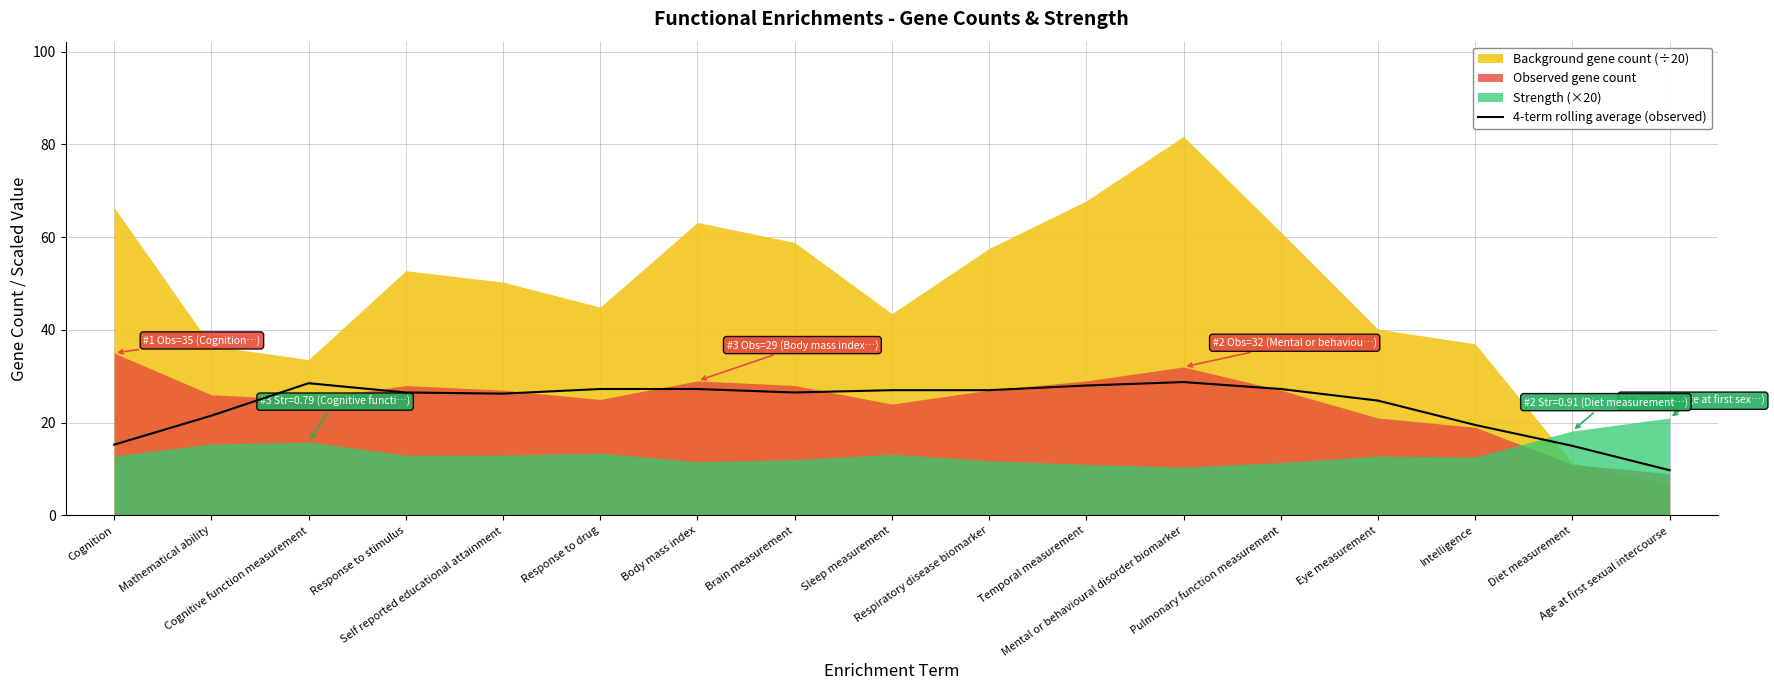

Which has a higher value, Eye measurement or Temporal measurement?

Temporal measurement